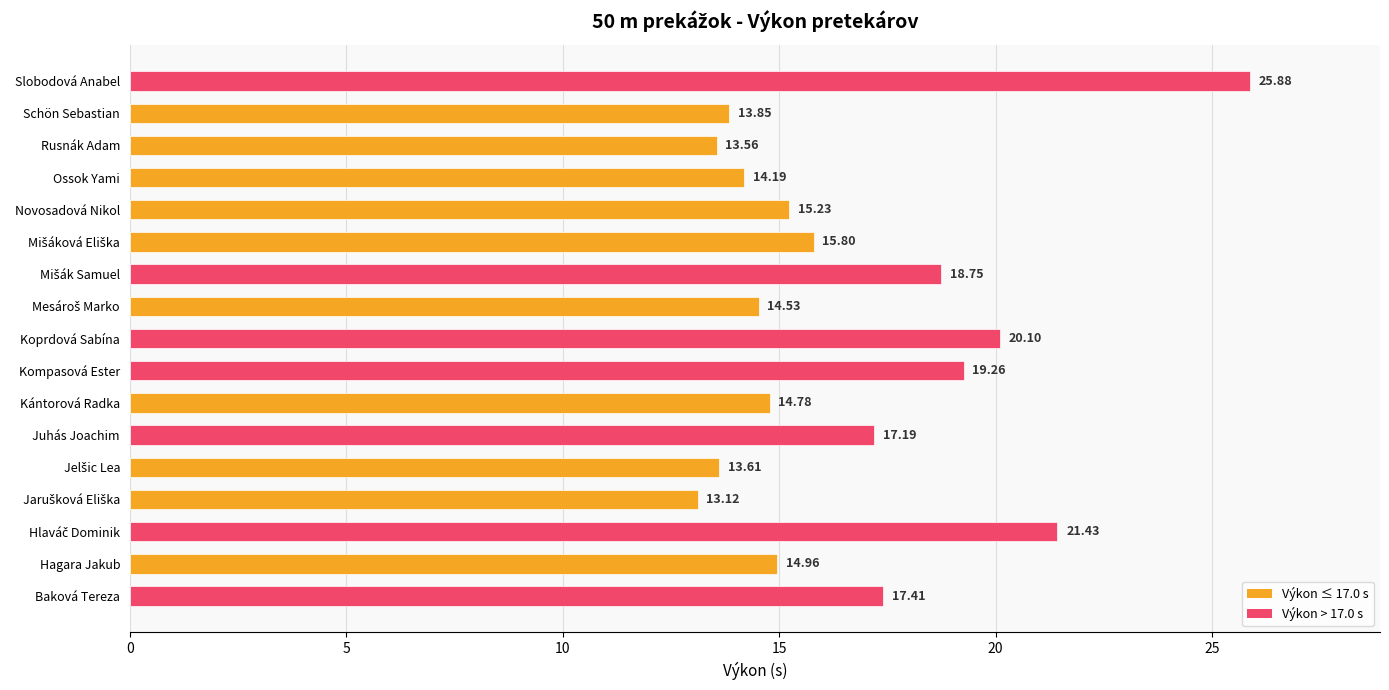

What is the change in value from Ossok Yami to Slobodová Anabel?

+11.7